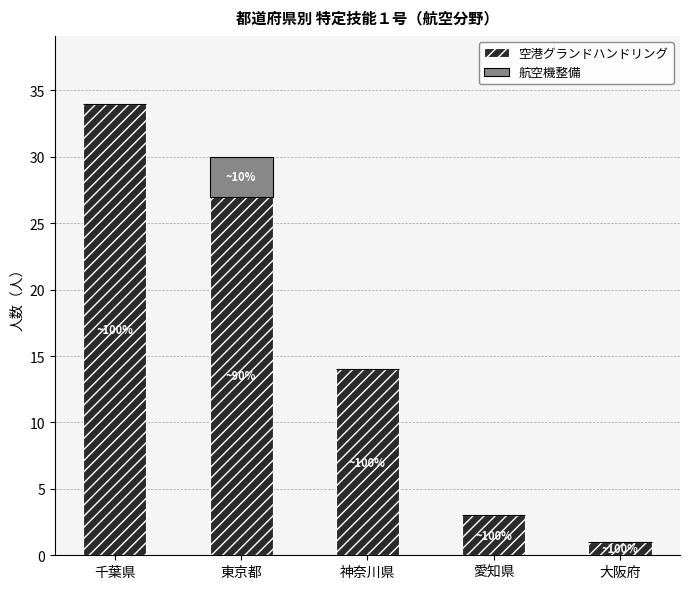

What is the total value across all series at 千葉県?

34